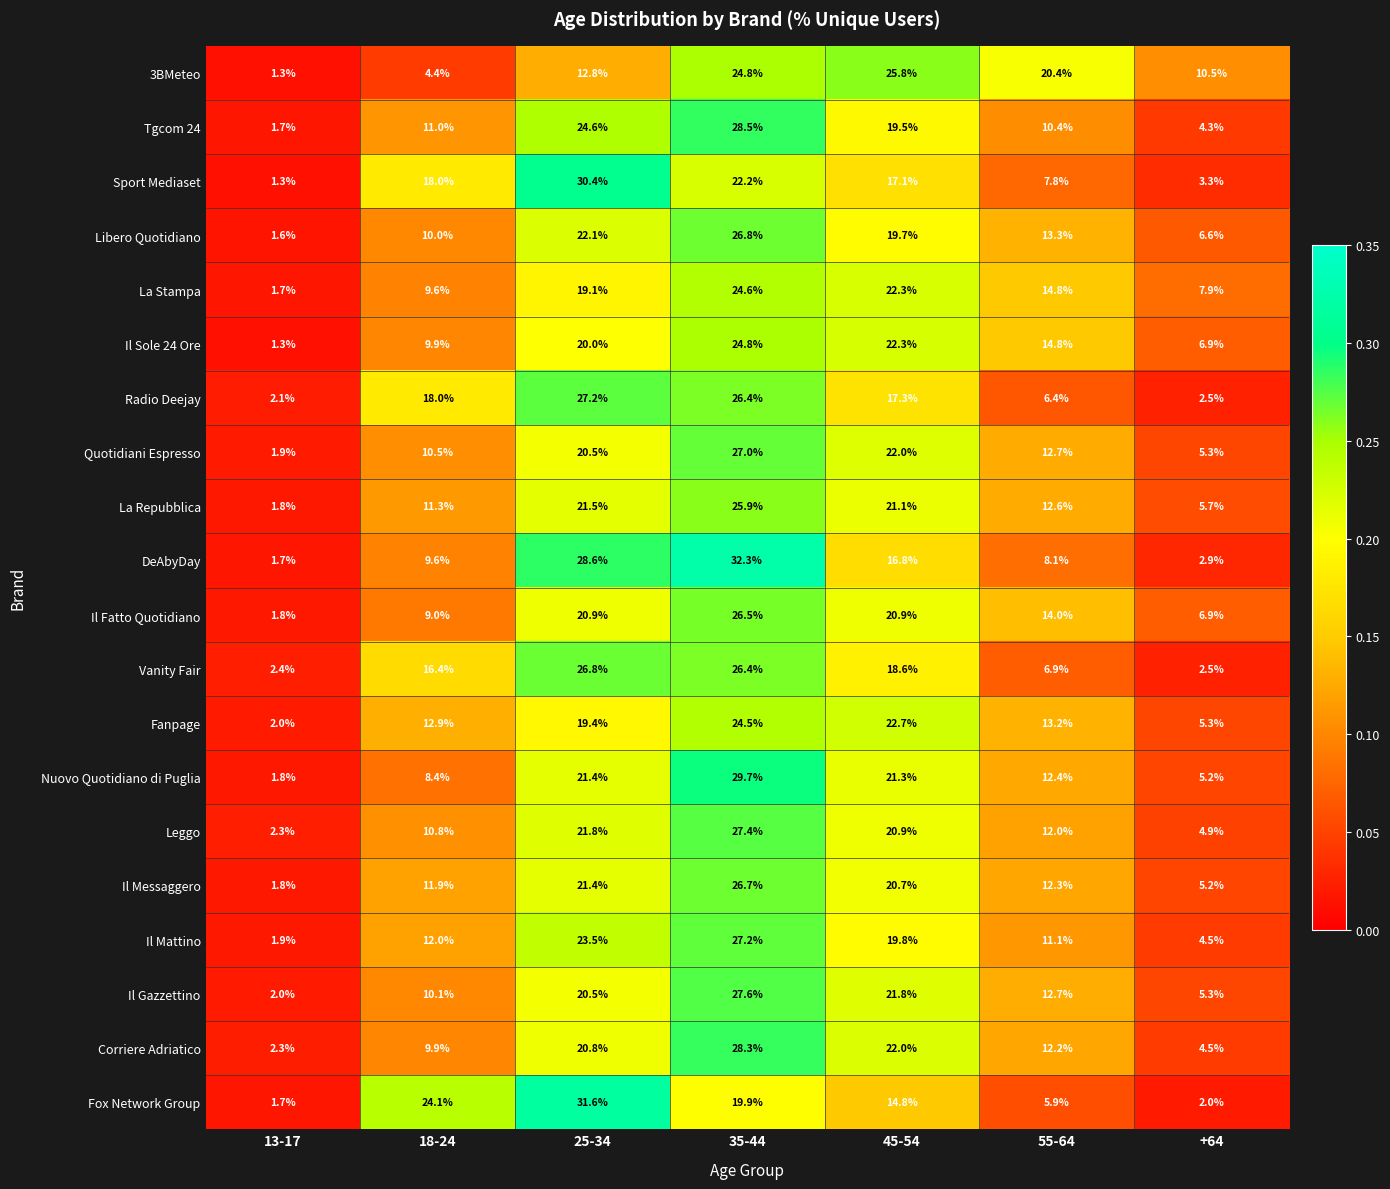

Which series changed the most between 35-44 and 45-54?

DeAbyDay